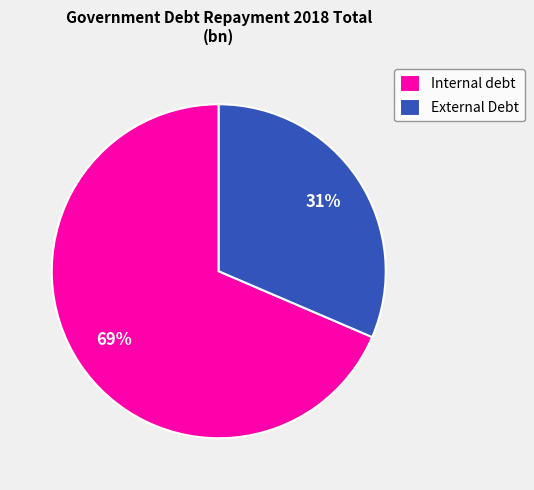

To the nearest percent, what is the average slice percentage?

50%